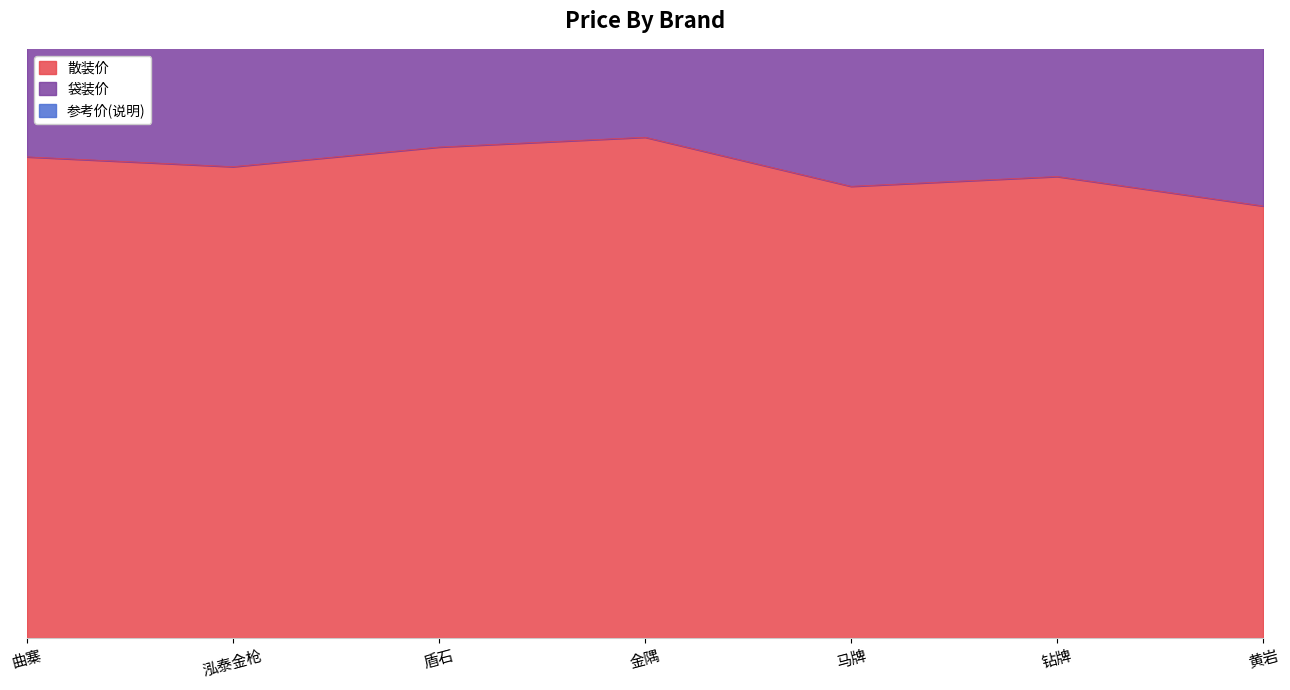

What is the difference between the highest and lowest values at 泓泰金枪?

960